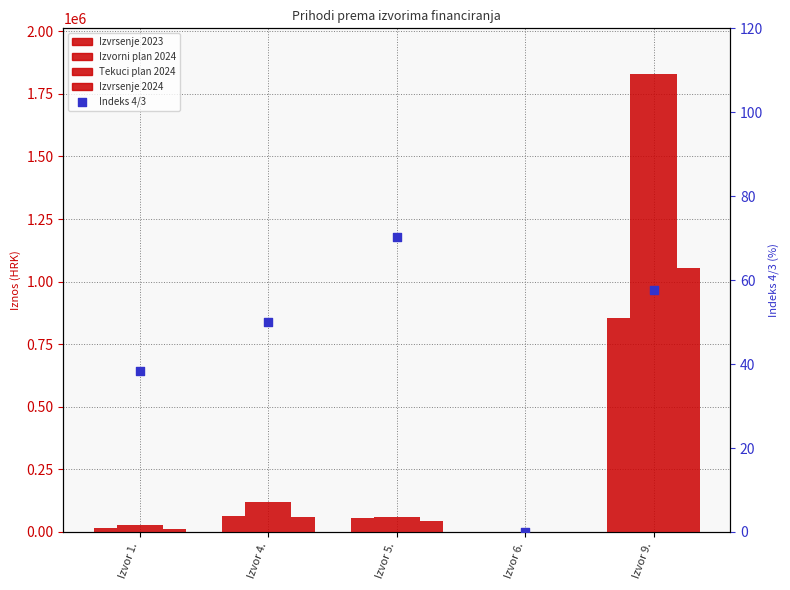

Which series has the largest Y range (max minus min)?

Izvorni plan 2024